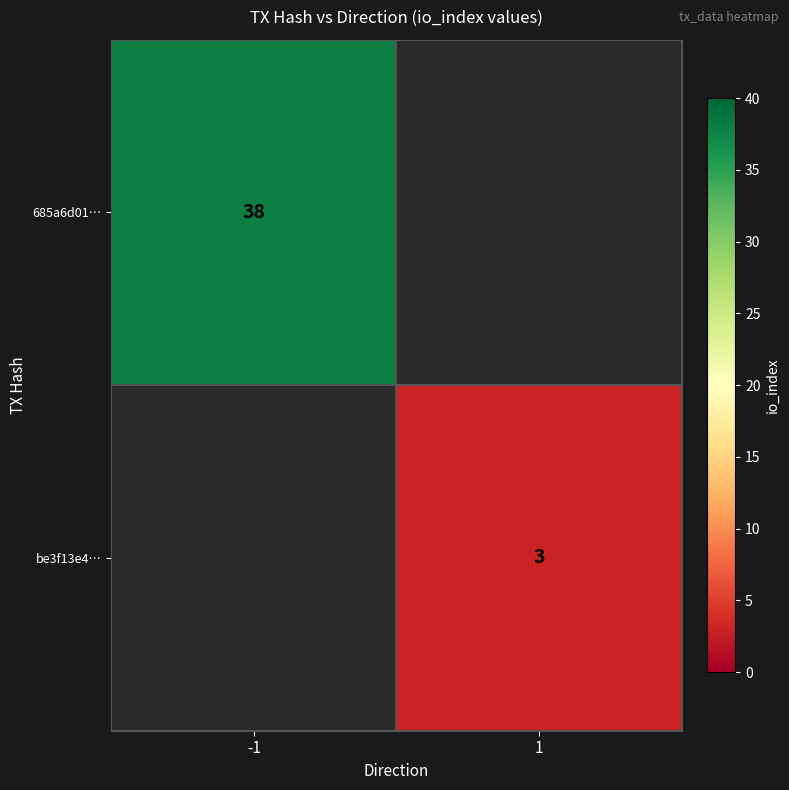

True or false: 685a6d01… has a value of 38 at -1.

True